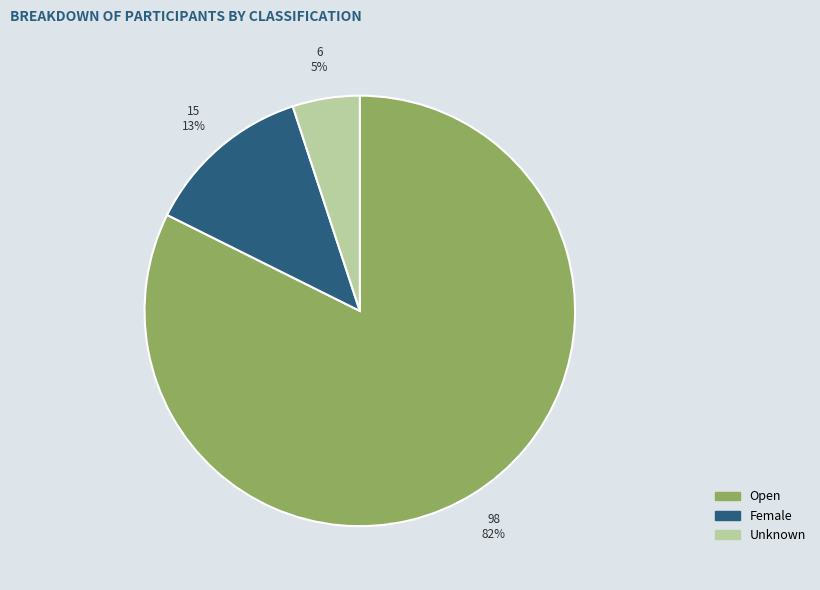

Which has a higher value, Open or Female?

Open